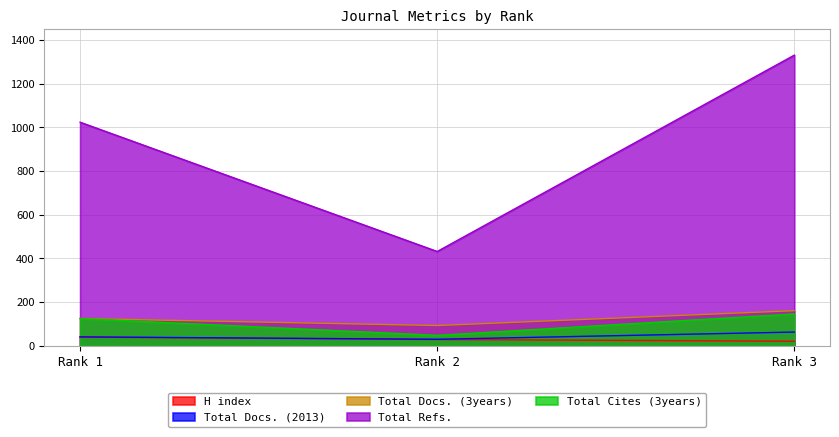

How many lines are shown in the chart?

5